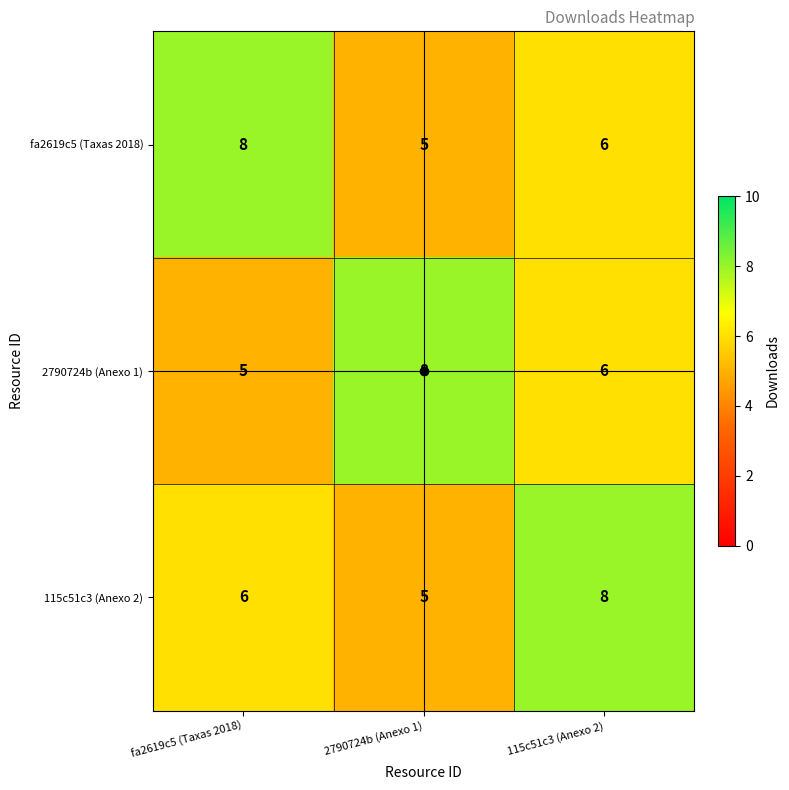

How many distinct data groups are displayed?

3